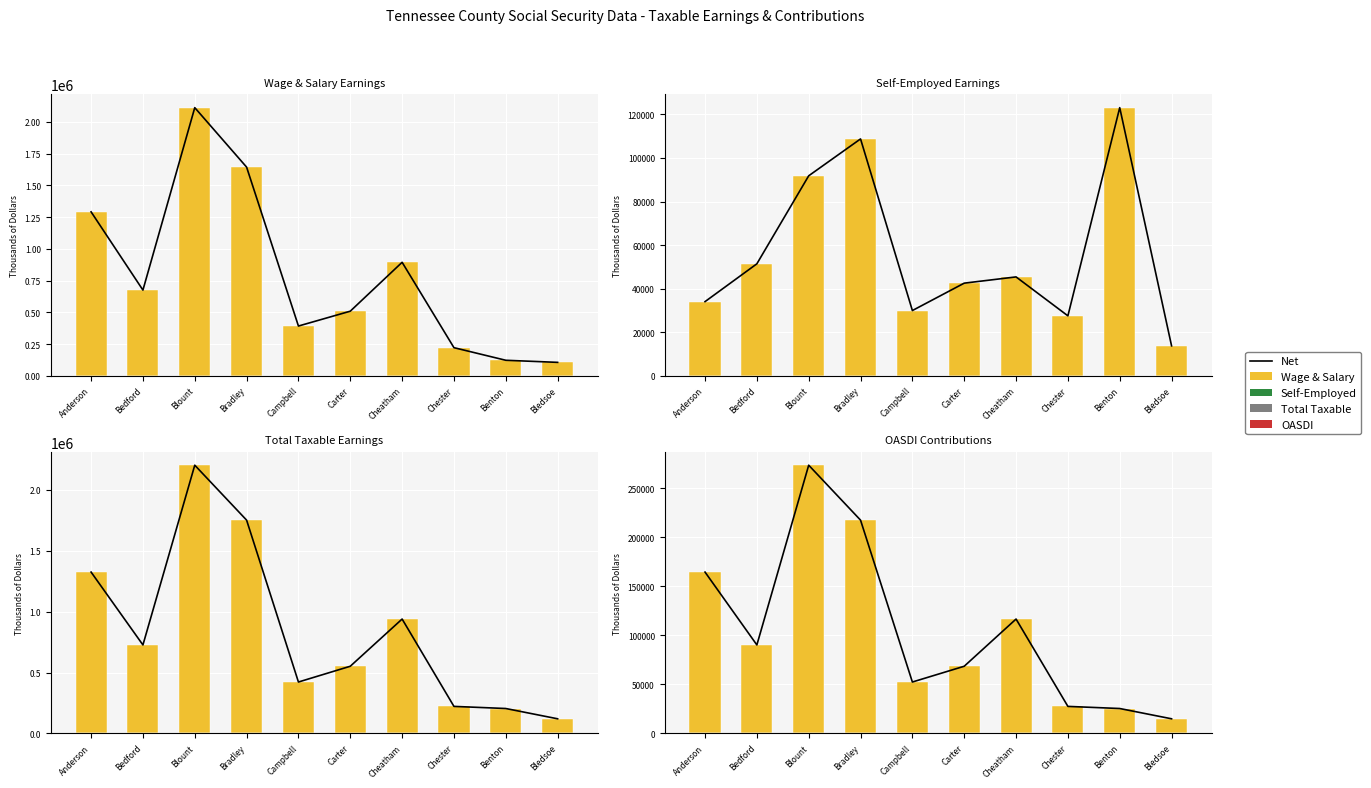

Rank the series at Campbell from highest to lowest value.

Total Taxable, Wage and salary, Net, OASDI Total, Self-employed